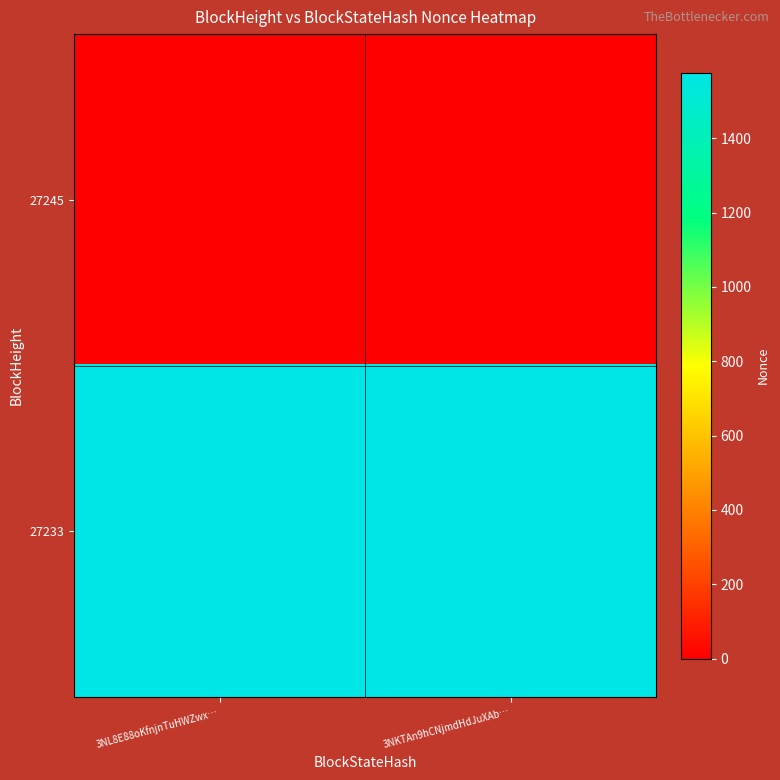

Which has a higher value, 3NL8E88oKfnjnTuHWZwx… or 3NKTAn9hCNjmdHdJuXAb…?

3NL8E88oKfnjnTuHWZwx…